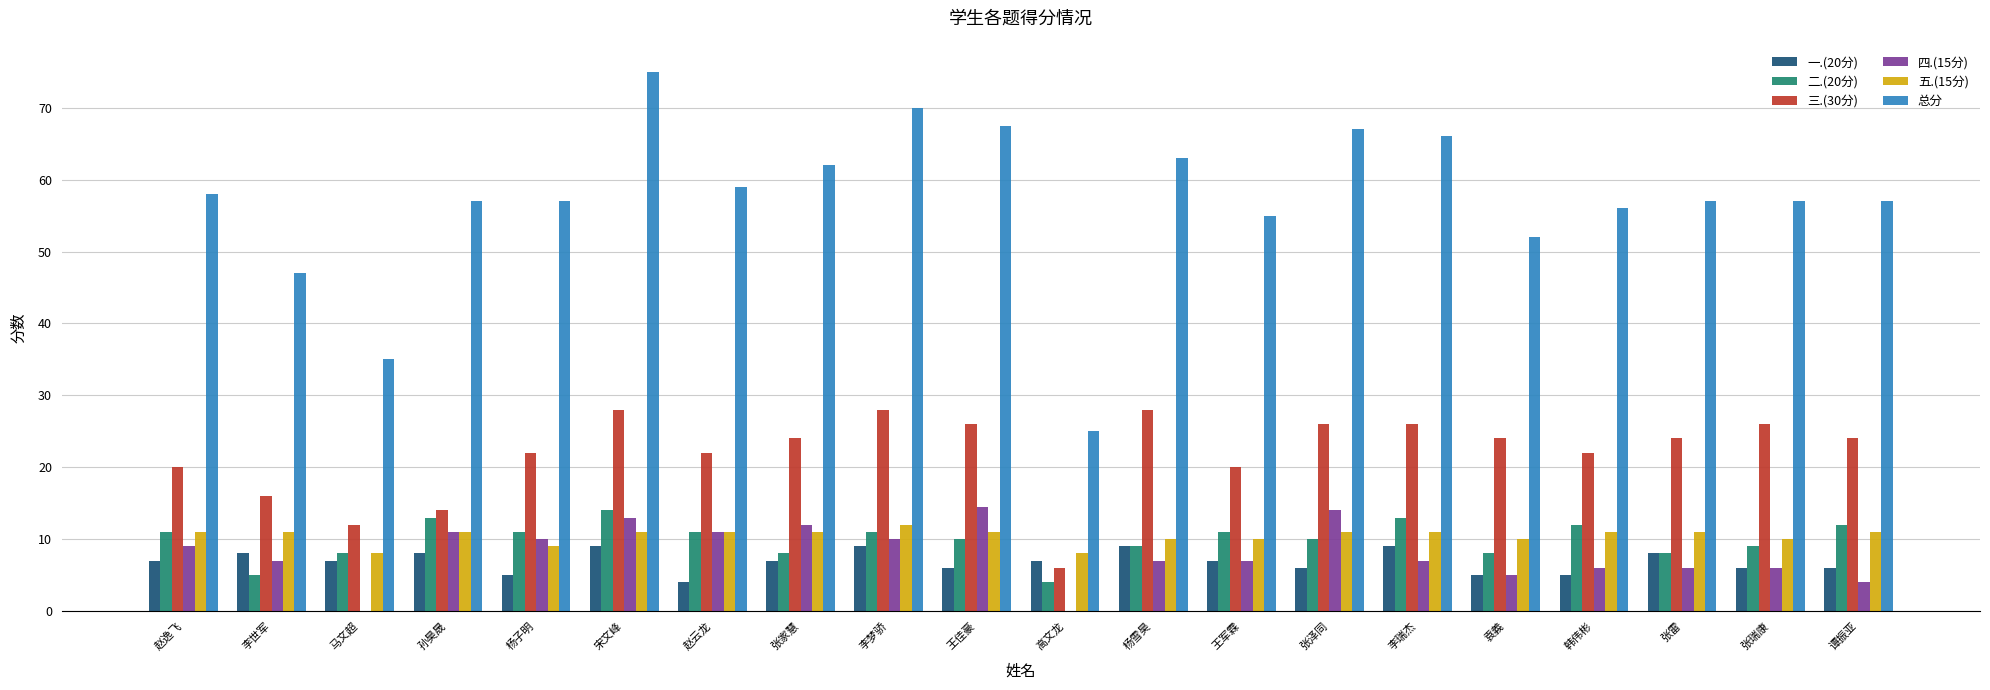

Reading right to left, list all the values displayed in this chart.

一.(20分): 6.0	6.0	8.0	5.0	5.0	9.0	6.0	7.0	9.0	7.0	6.0	9.0	7.0	4.0	9.0	5.0	8.0	7.0	8.0	7.0
二.(20分): 12.0	9.0	8.0	12.0	8.0	13.0	10.0	11.0	9.0	4.0	10.0	11.0	8.0	11.0	14.0	11.0	13.0	8.0	5.0	11.0
三.(30分): 24.0	26.0	24.0	22.0	24.0	26.0	26.0	20.0	28.0	6.0	26.0	28.0	24.0	22.0	28.0	22.0	14.0	12.0	16.0	20.0
四.(15分): 4.0	6.0	6.0	6.0	5.0	7.0	14.0	7.0	7.0	0.0	14.5	10.0	12.0	11.0	13.0	10.0	11.0	0.0	7.0	9.0
五.(15分): 11.0	10.0	11.0	11.0	10.0	11.0	11.0	10.0	10.0	8.0	11.0	12.0	11.0	11.0	11.0	9.0	11.0	8.0	11.0	11.0
总分: 57.0	57.0	57.0	56.0	52.0	66.0	67.0	55.0	63.0	25.0	67.5	70.0	62.0	59.0	75.0	57.0	57.0	35.0	47.0	58.0